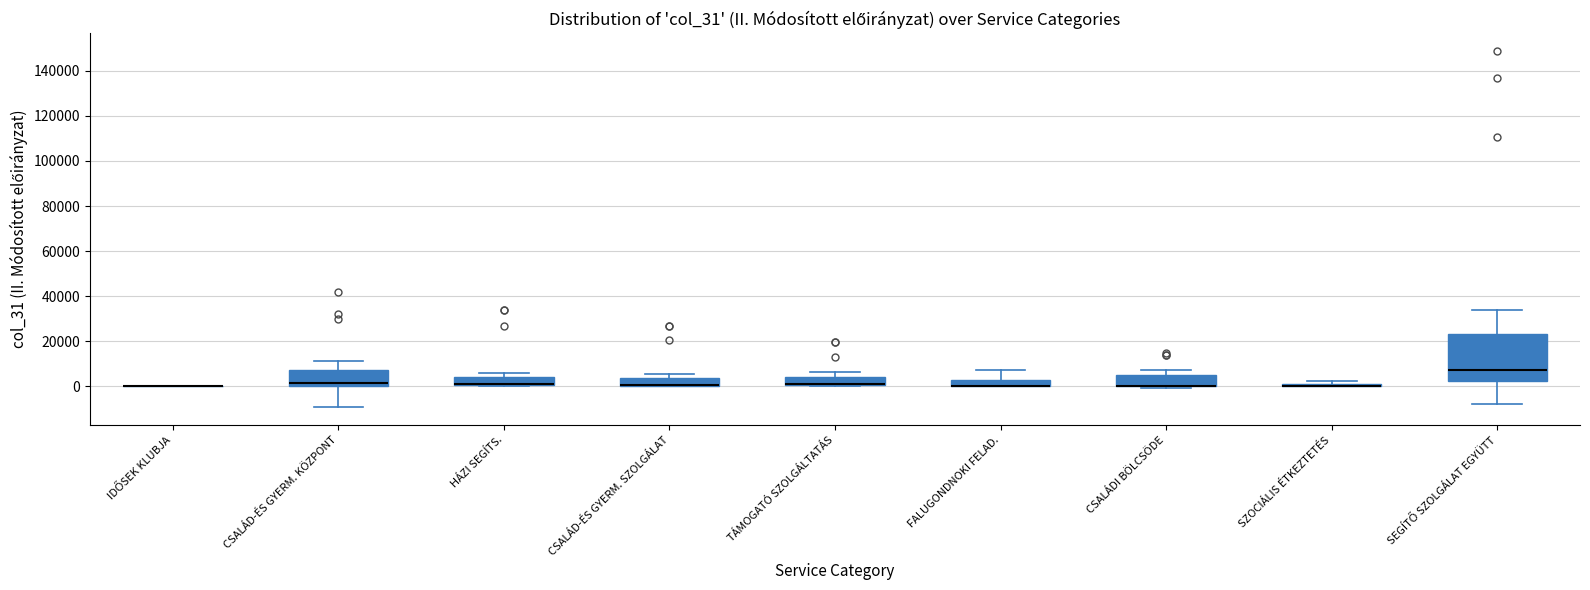

Comparing the boxes themselves (not the whiskers), which one is the tallest?

SEGÍTŐ SZOLGÁLAT EGYÜTT